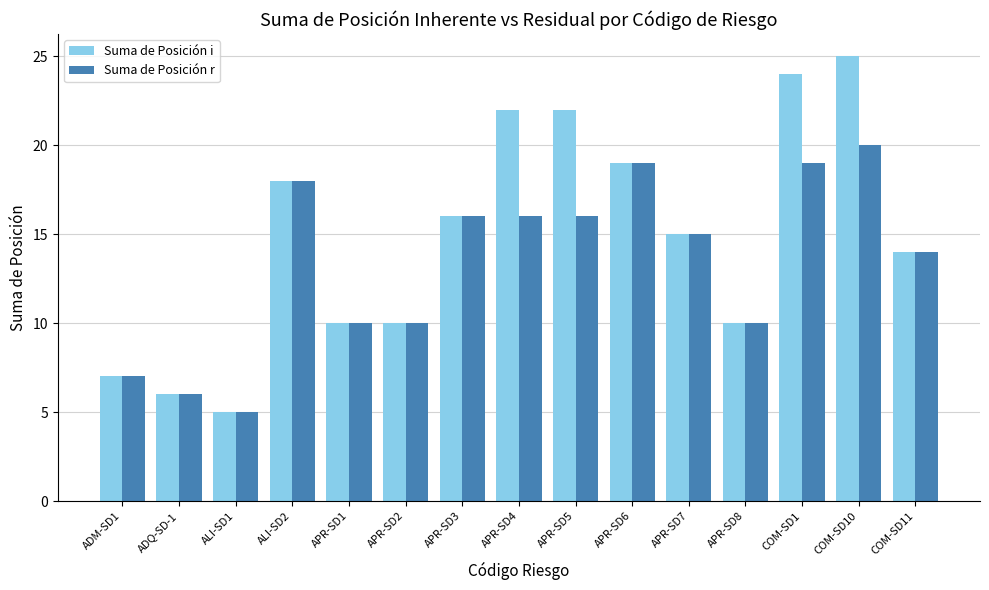

Rank the series by their average value, from lowest to highest.

Suma de Posición r, Suma de Posición i